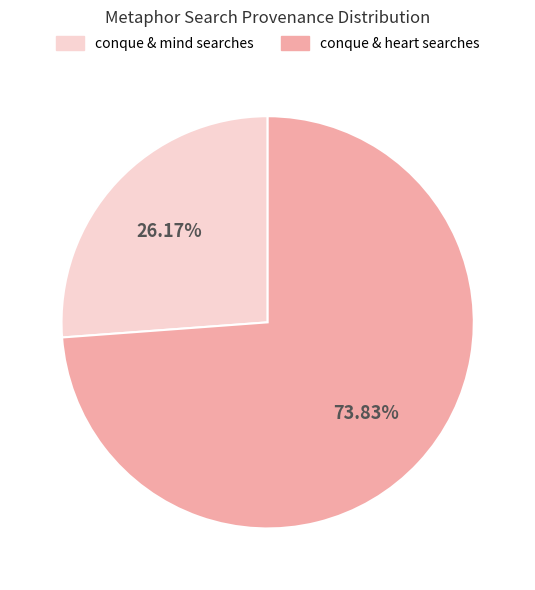

Is there any slice that represents more than half of the pie?

Yes